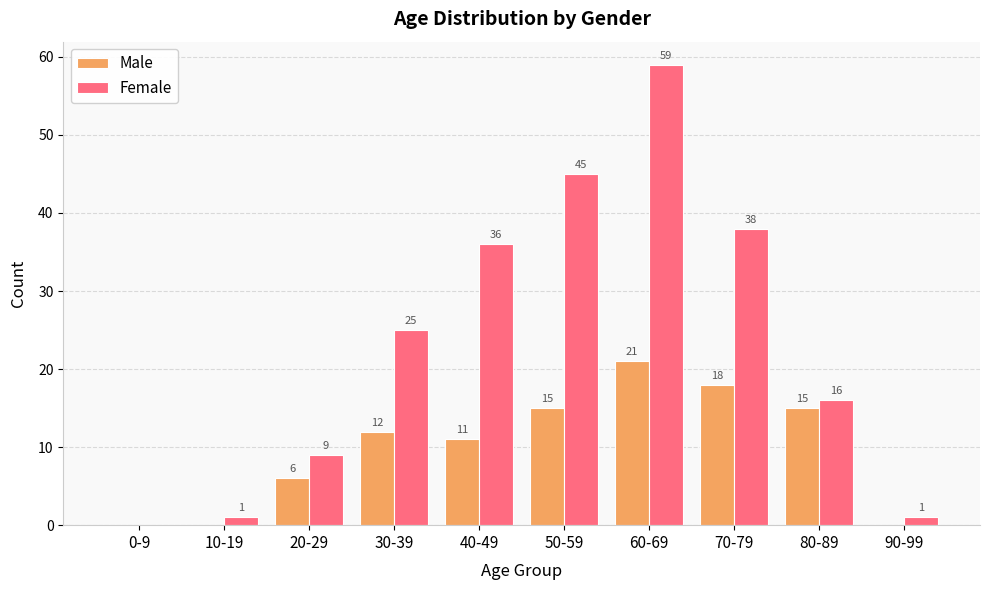

Is the value of Female at 10-19 greater than the value of Male at 0-9?

Yes